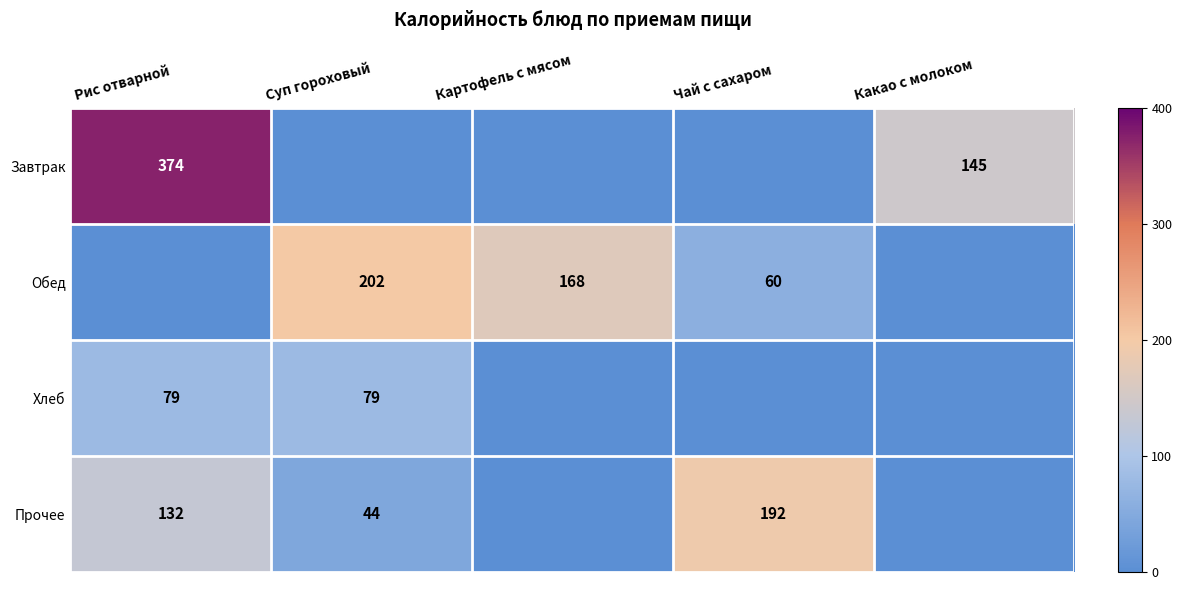

At which category does the chart reach its minimum across all series?

Суп гороховый